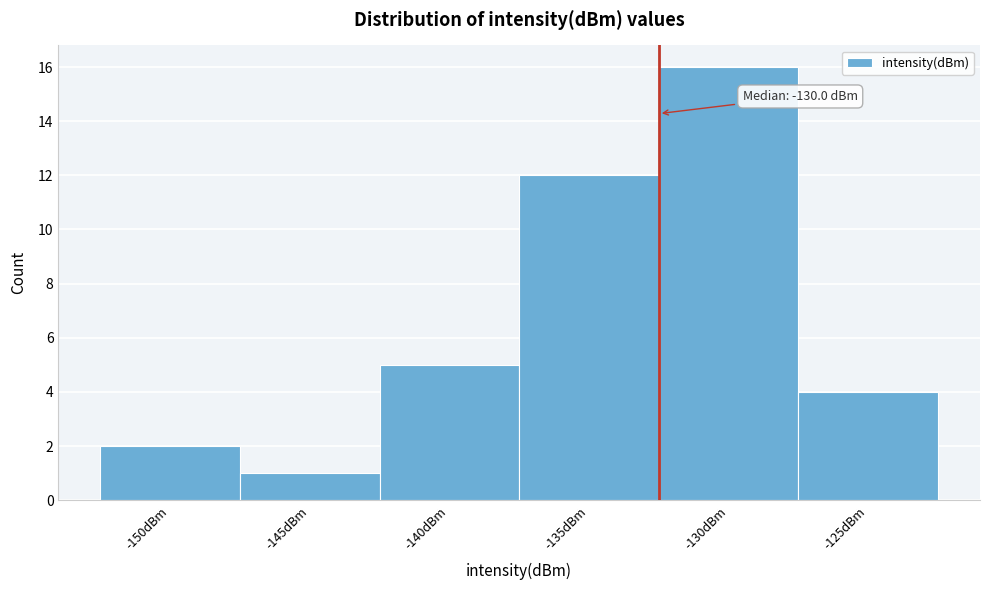

Reading left to right, extract all data points from this chart.

-150dBm=2	-145dBm=1	-140dBm=5	-135dBm=12	-130dBm=16	-125dBm=4